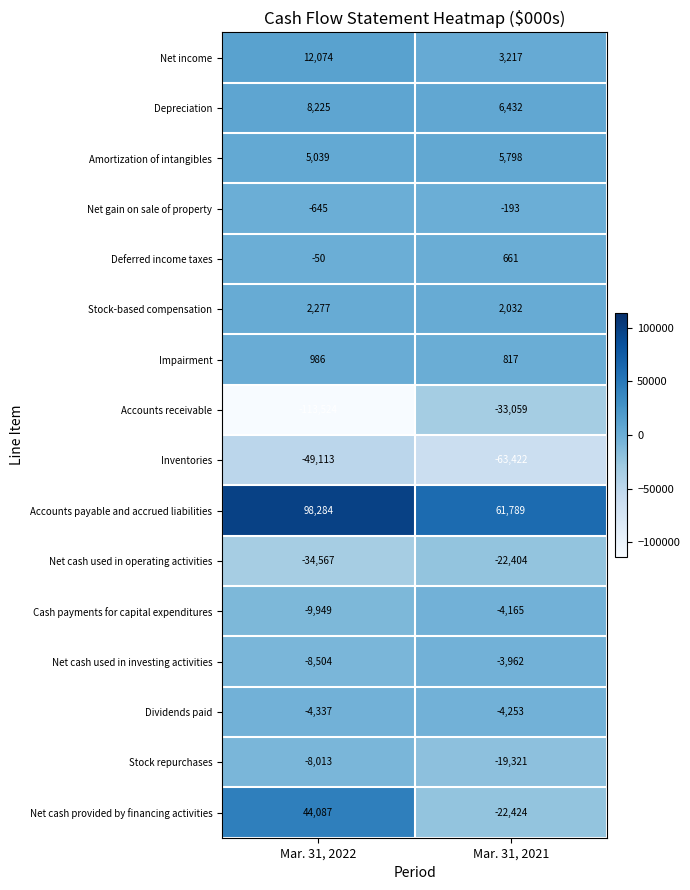

What is the spread (max minus min) of values at Mar. 31, 2022?

211808